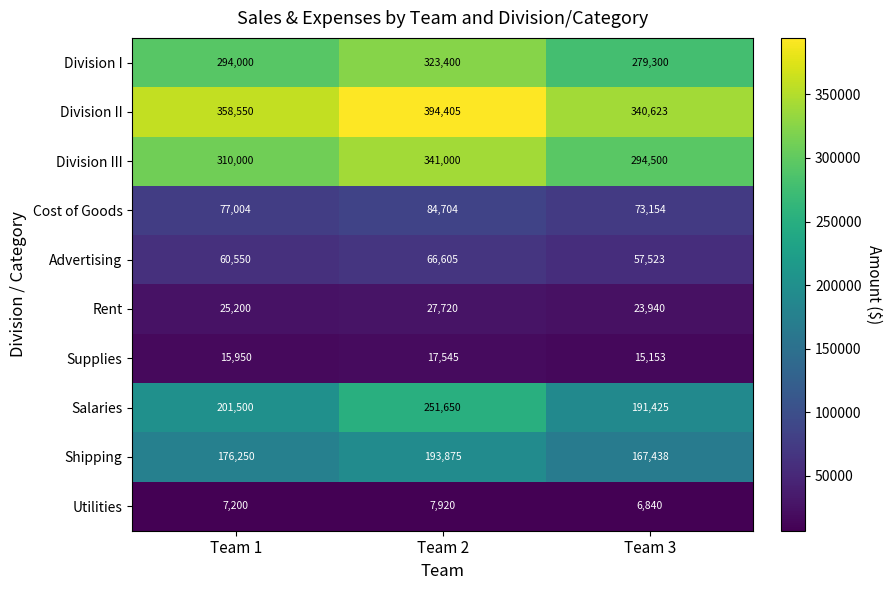

What is the highest value of the Advertising series?

66605